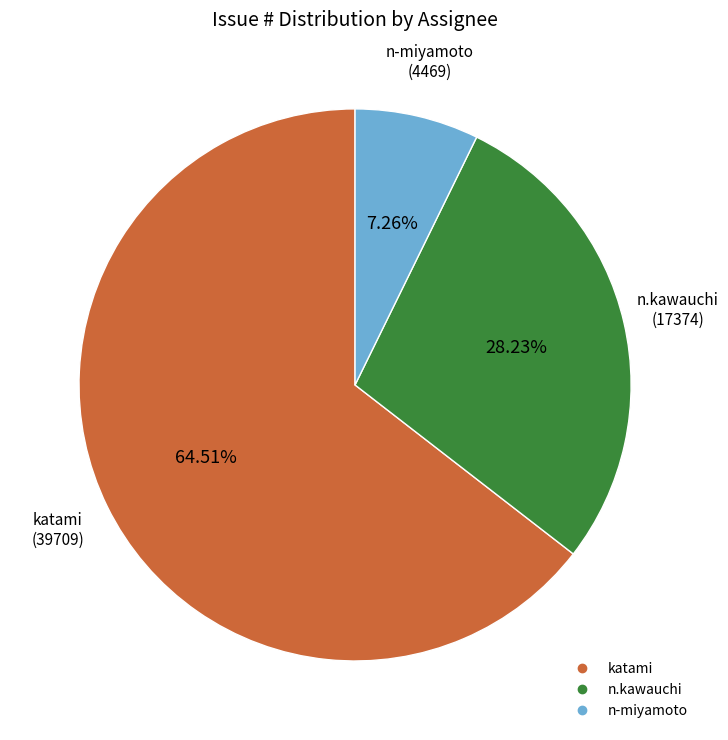

Is there a majority slice in this chart?

Yes